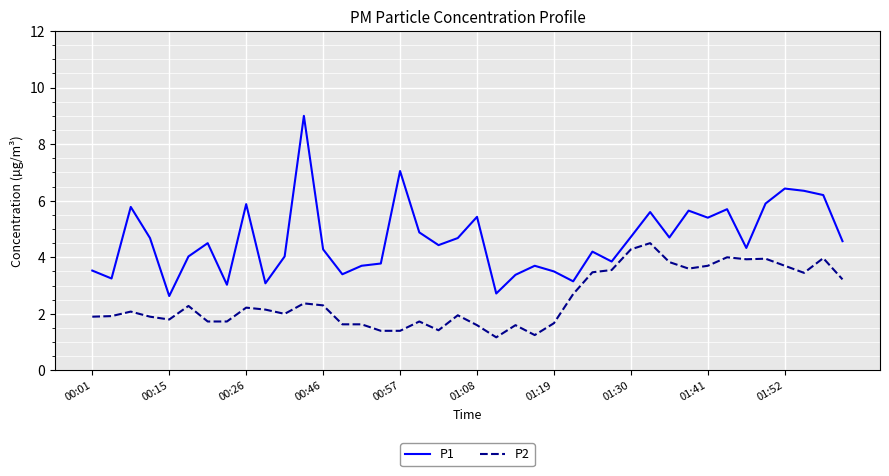

Rank the series by their maximum value, from lowest to highest.

P2, P1